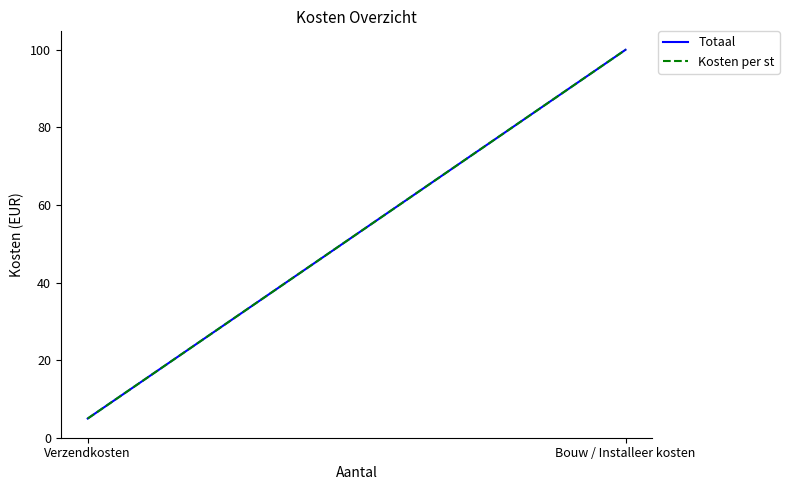

Is this an area chart (filled region under the line)?

No